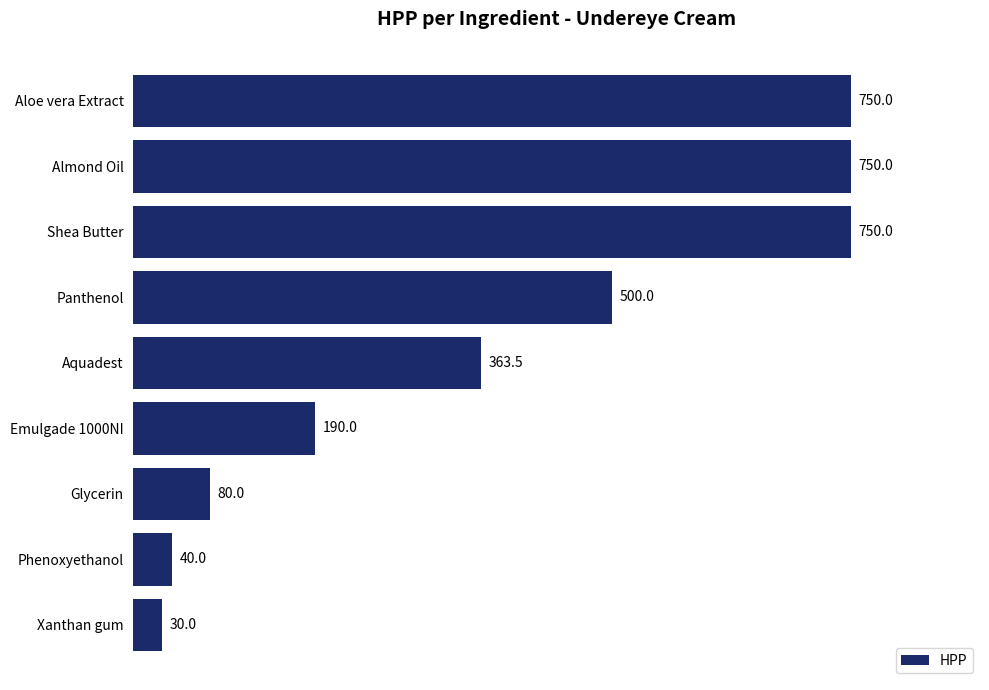

What value does the data have at Shea Butter?

750.0